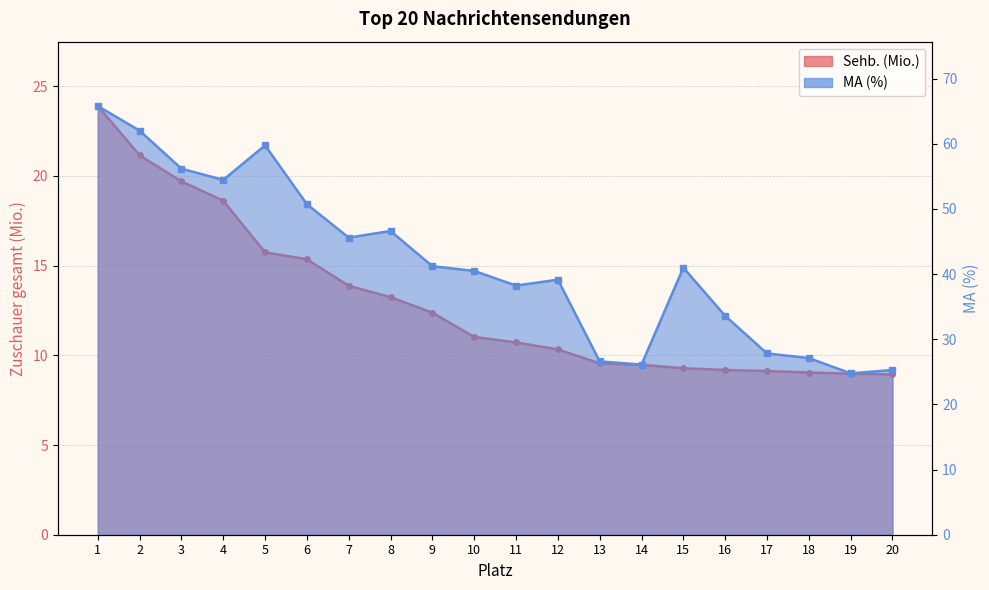

What is the value of the Sehb. (Mio.) point at the 18th from the left?

9.0